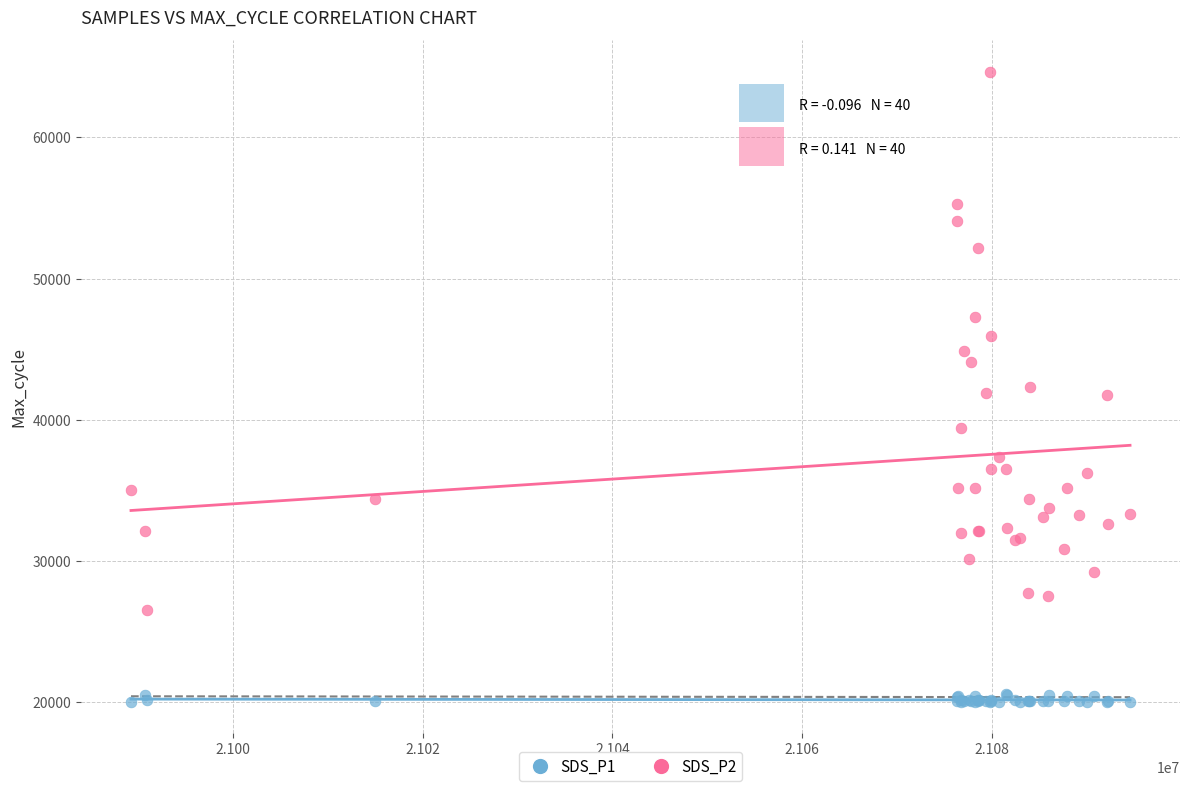

Which series has the widest spread of Y values?

SDS_P2